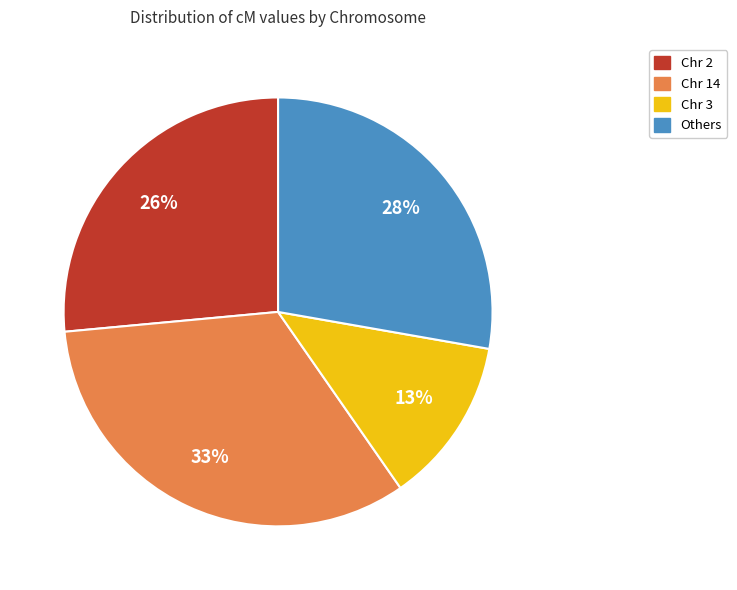

To the nearest percent, what is the average slice percentage?

25%